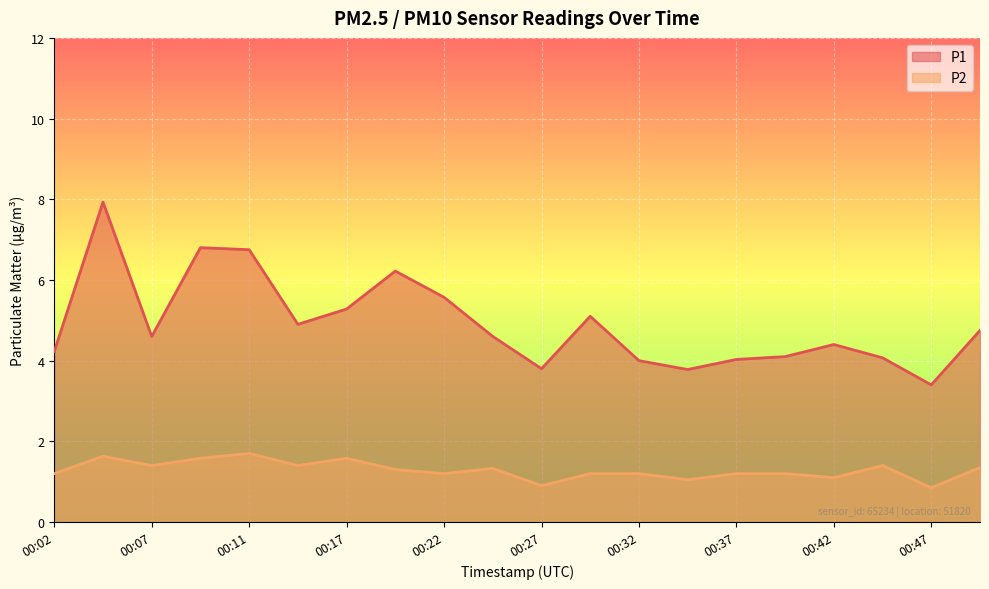

At which label does P1 first exceed 4?

00:02